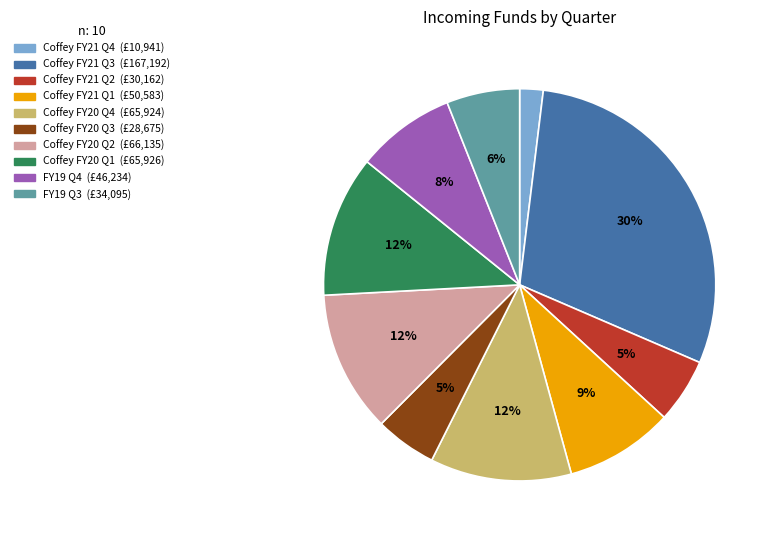

Does Coffey FY20 Q3 account for over 50% of the chart?

No